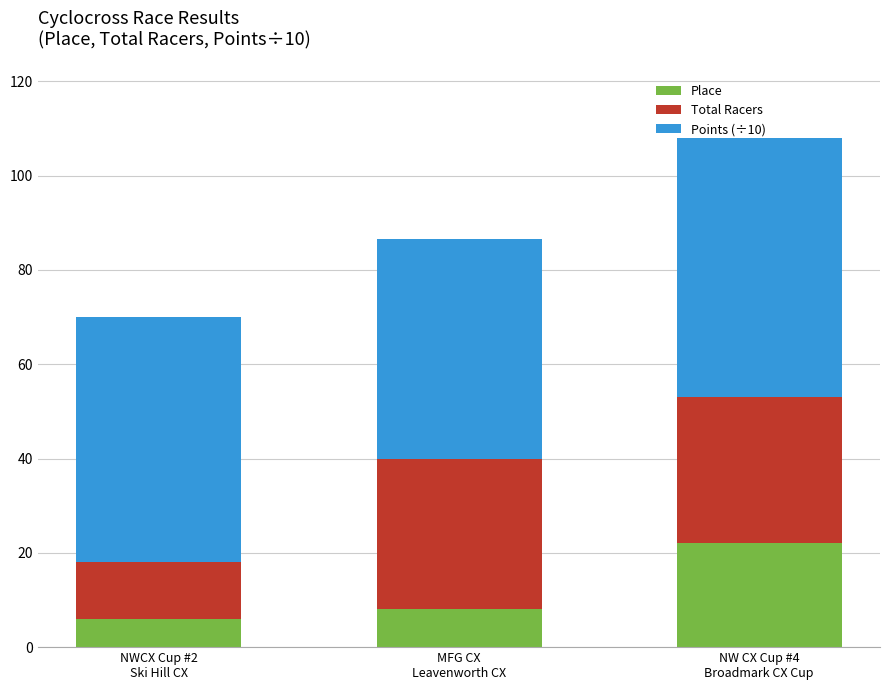

Which category has the lowest value in the Place series?

NWCX Cup #2
Ski Hill CX